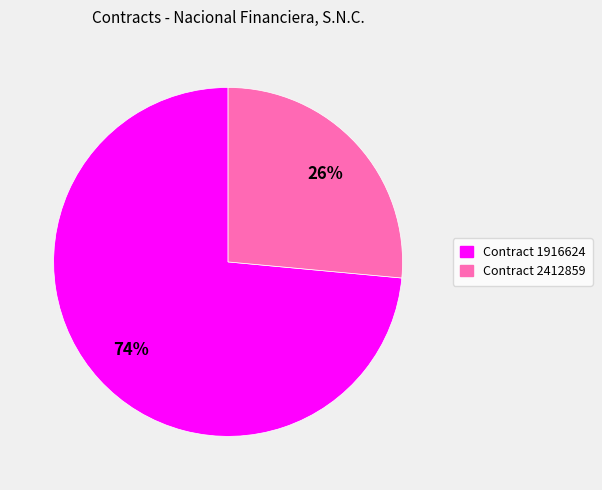

Is there a majority slice in this chart?

Yes